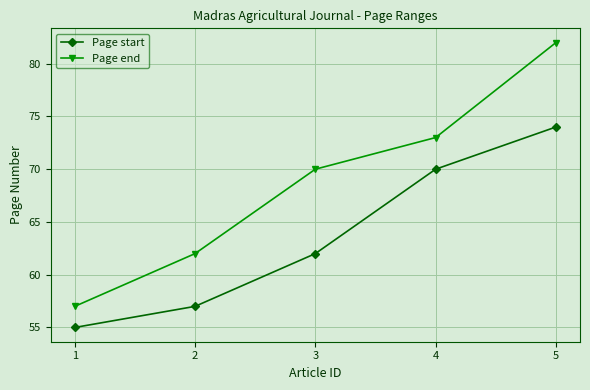

Between 1 and 4, which series saw the biggest shift?

Page end